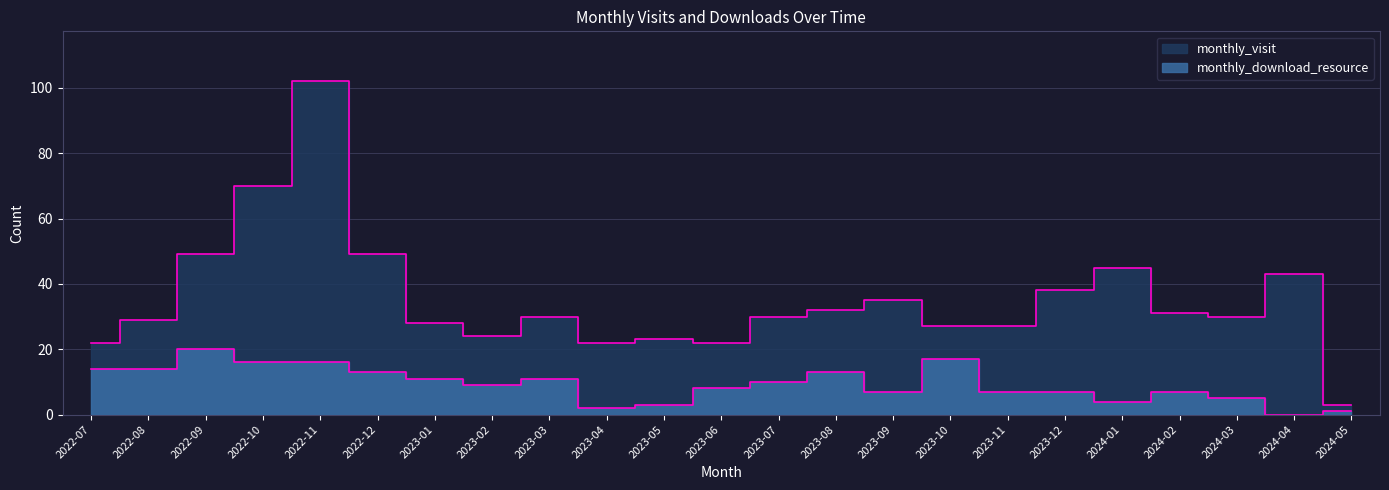

Which series has the largest total across all categories?

monthly_visit